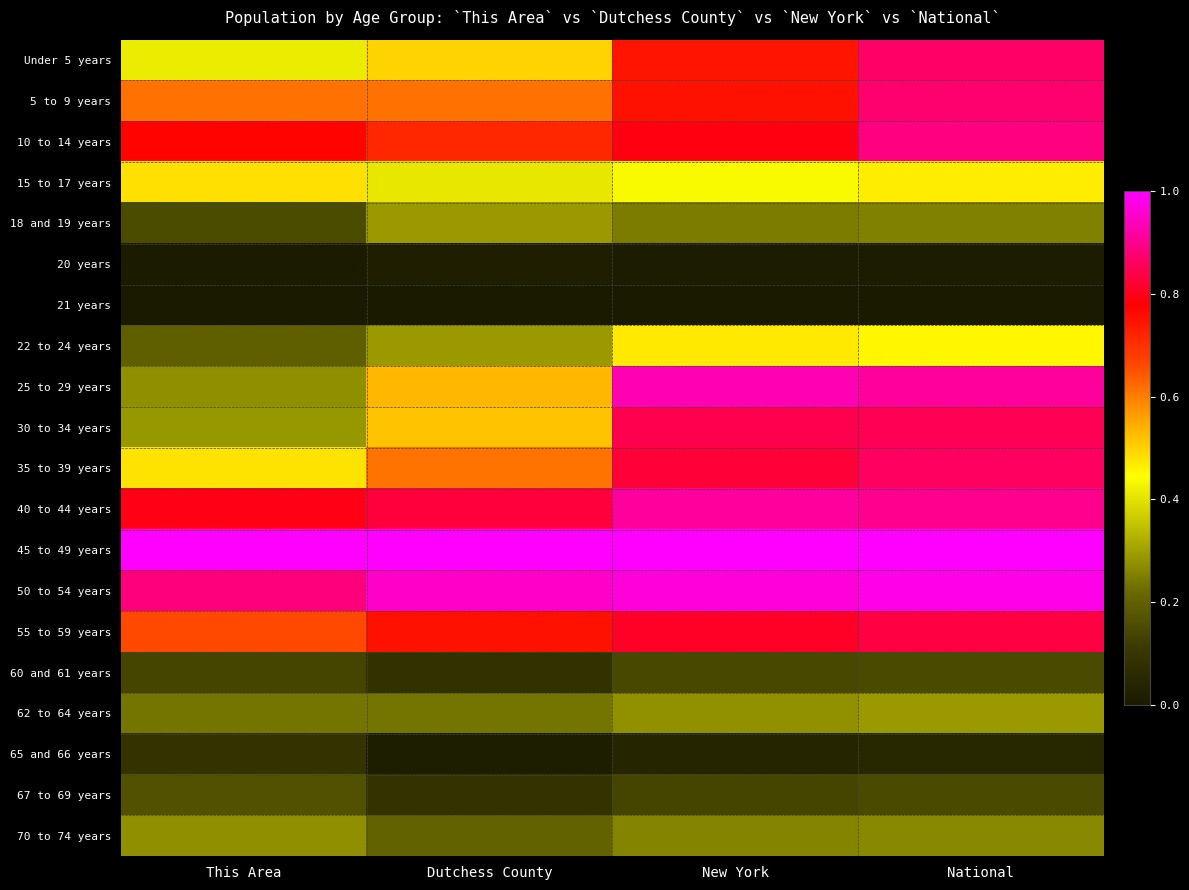

What is the total value across all series at Dutchess County?

8.7